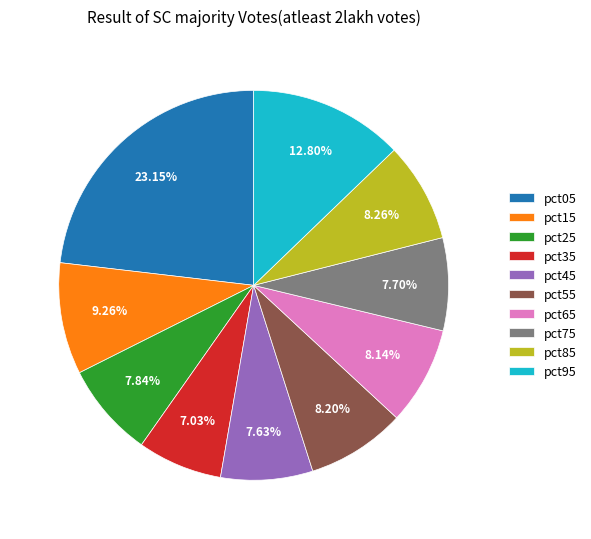

Which slice is the smallest?

pct35